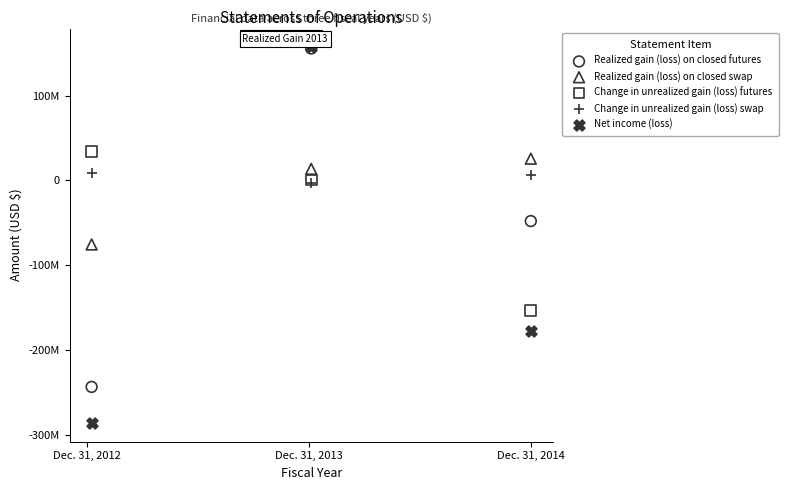

What are all the series names shown in the legend?

Realized gain (loss) on closed futures, Realized gain (loss) on closed swap, Change in unrealized gain (loss) futures, Change in unrealized gain (loss) swap, Net income (loss)